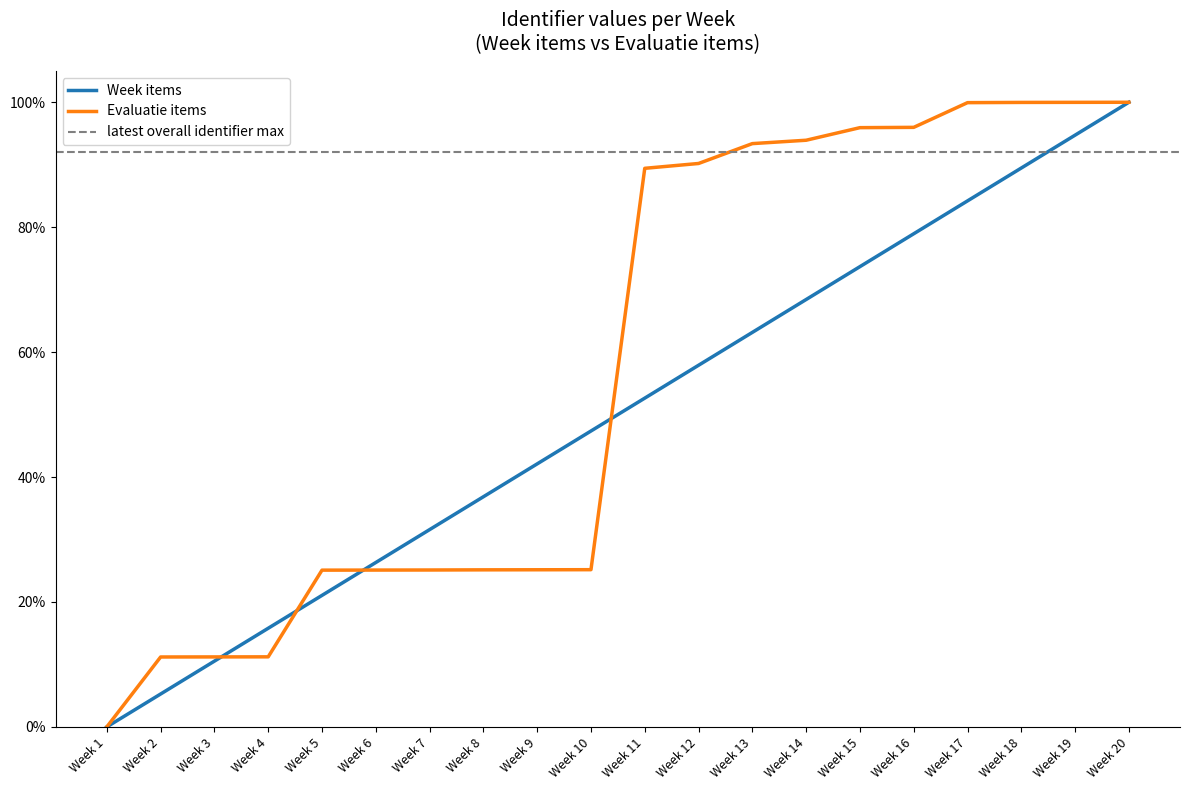

What value does the Evaluatie items series have at Week 12?

0.9